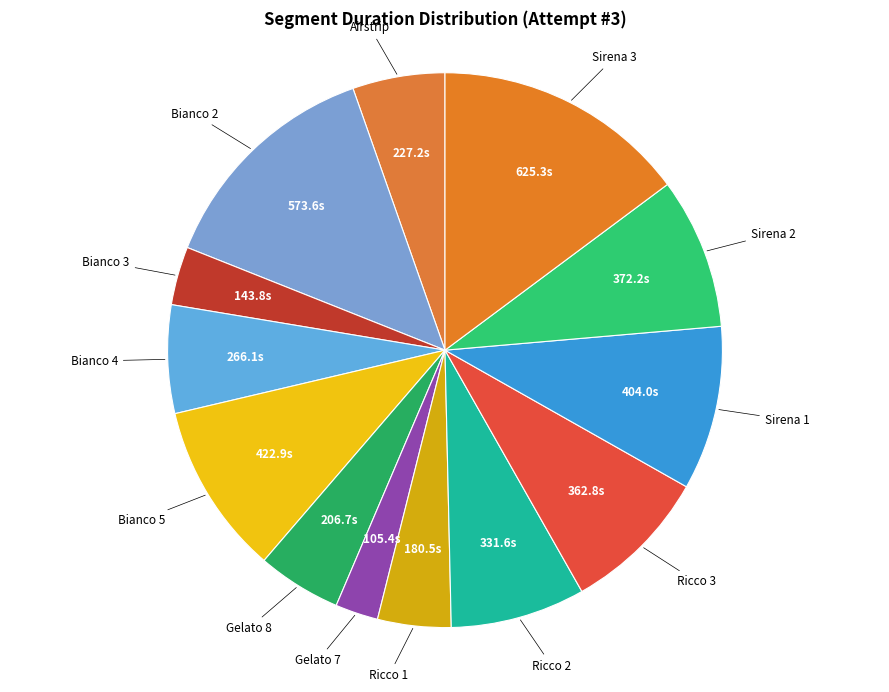

How many slices are in this pie chart?

13